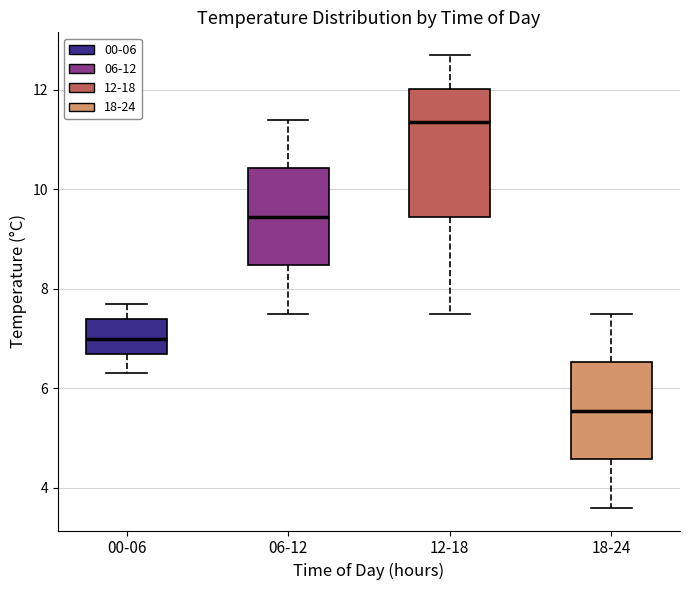

Where does the median line of the box for 18-24 sit on the y-axis? The values are not printed on the chart, so give them approximately, as read against the axis.

5.6